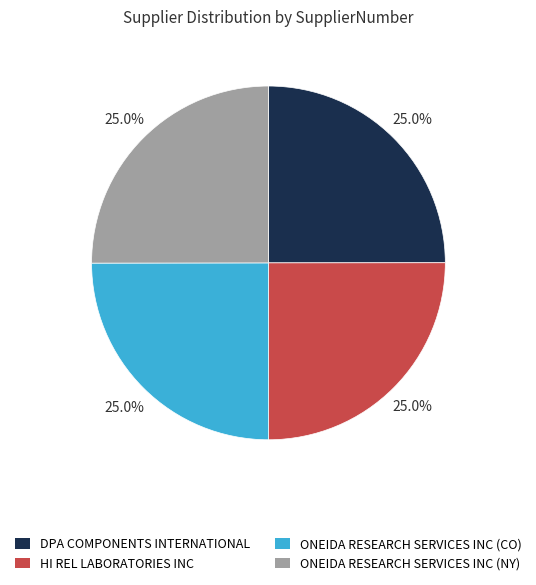

To the nearest percent, what portion does HI REL LABORATORIES INC represent?

25%